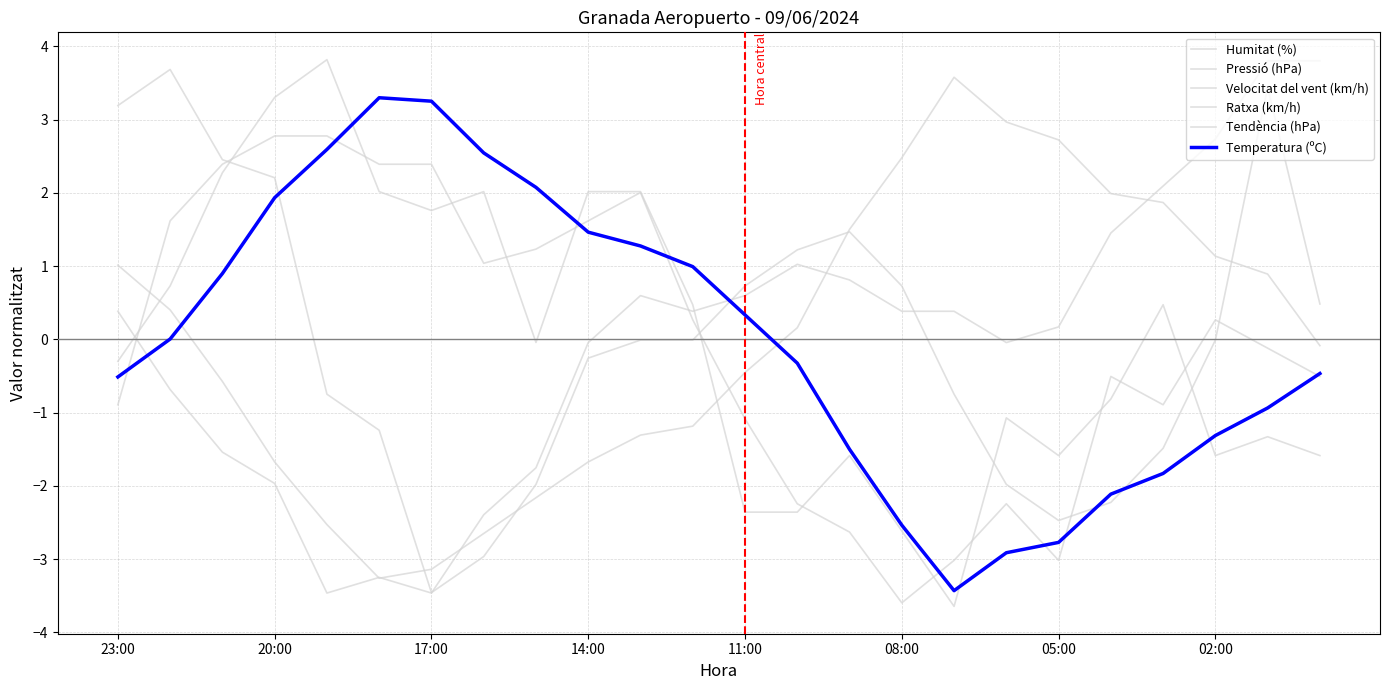

What is the maximum value shown in the chart?

3.8